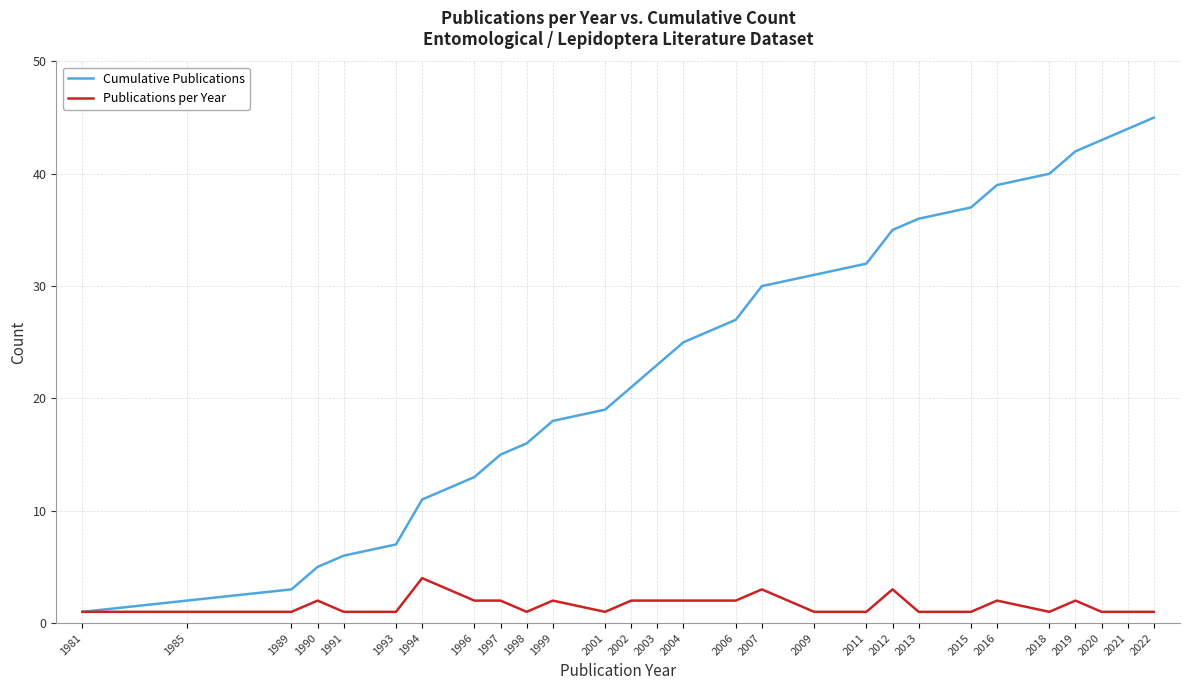

At which category is the sum across all series the highest?

2022